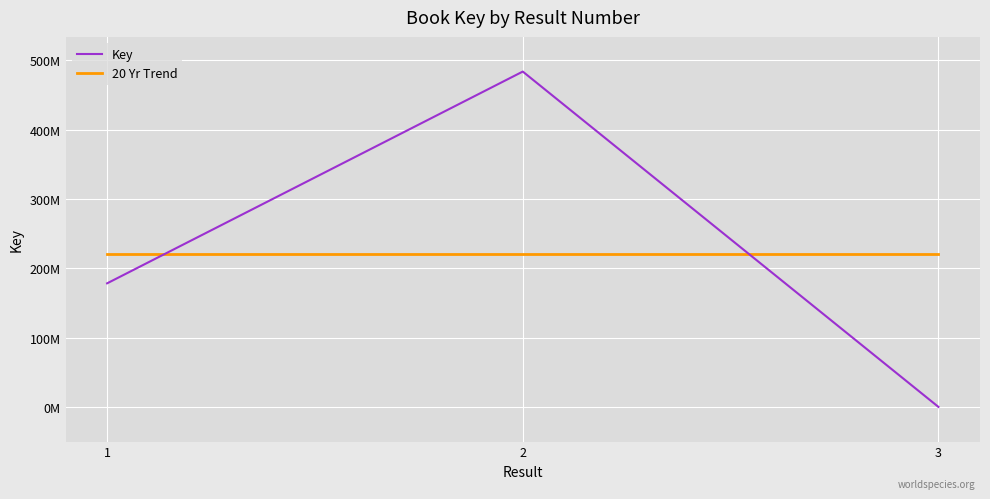

Rank the series by their maximum value, from highest to lowest.

Key, 20 Yr Trend